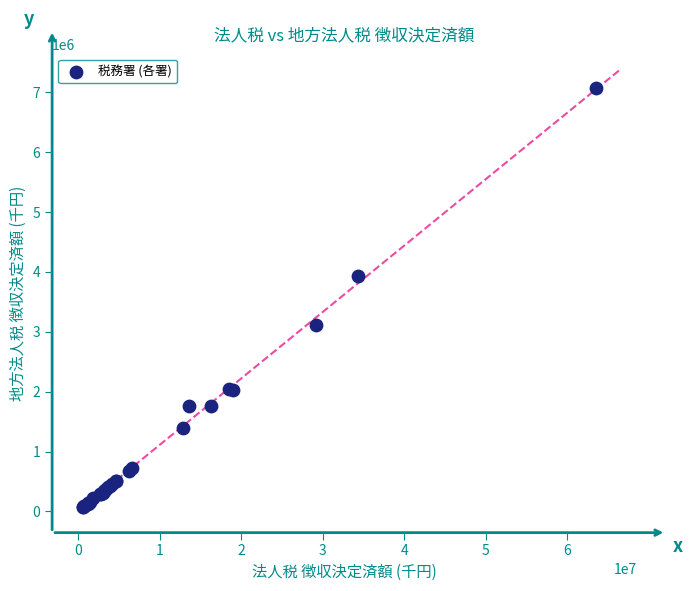

What Y value in the scatter plot is closest to 3572330?

3936835